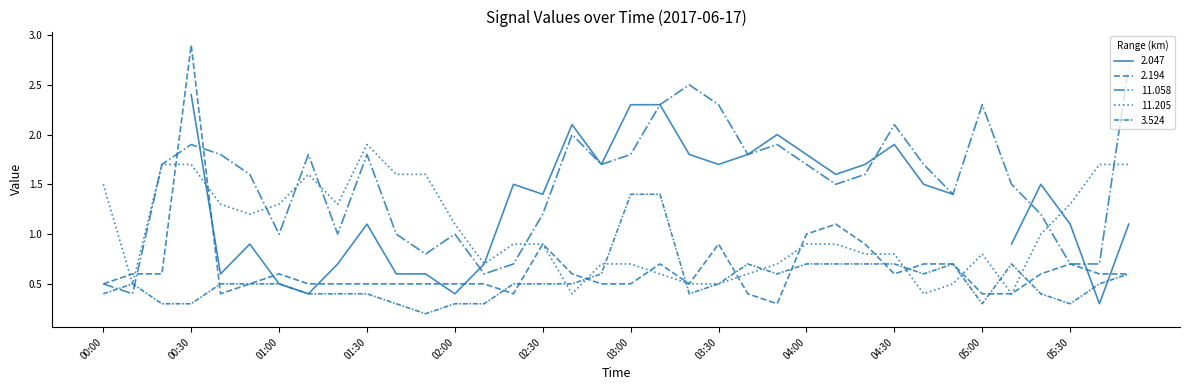

How many categories are shown in the chart?

36